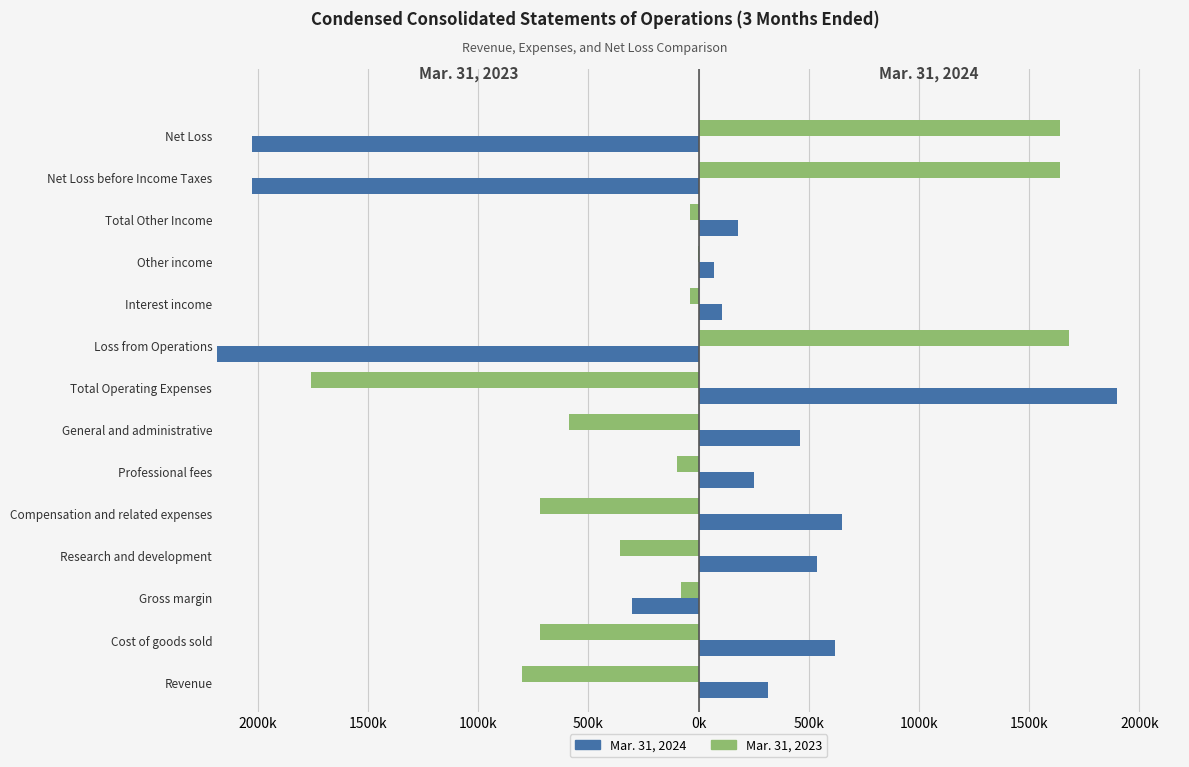

How many distinct data groups are displayed?

2